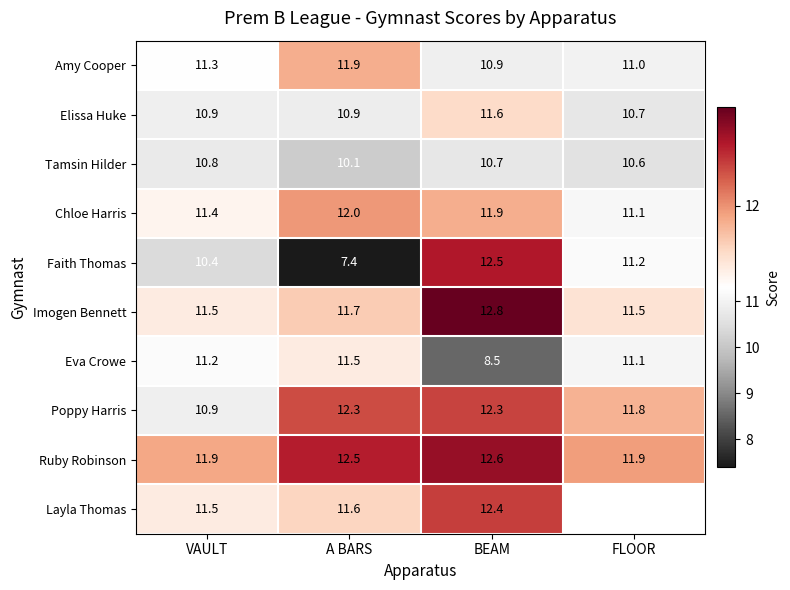

Between VAULT and FLOOR, which is larger?

VAULT